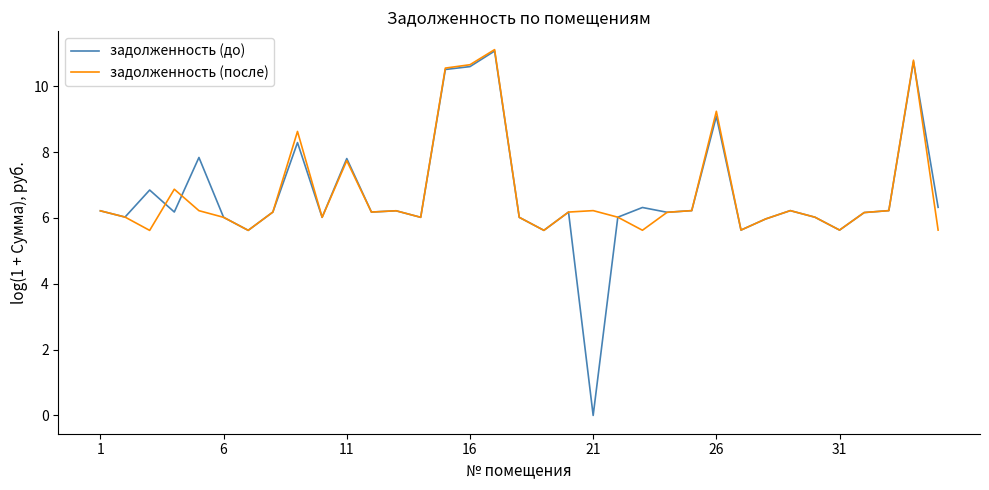

What is the greatest value displayed?

11.1